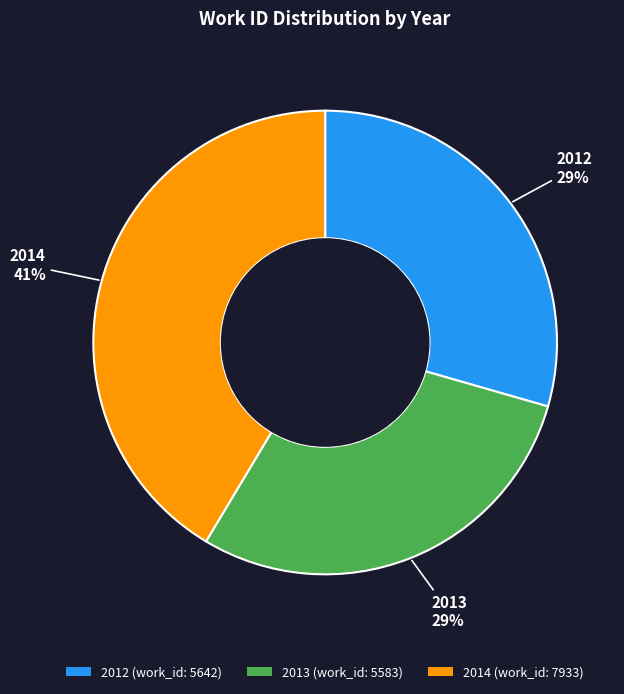

Approximately how many times larger is the value at 2014 compared to 2012?

1.4